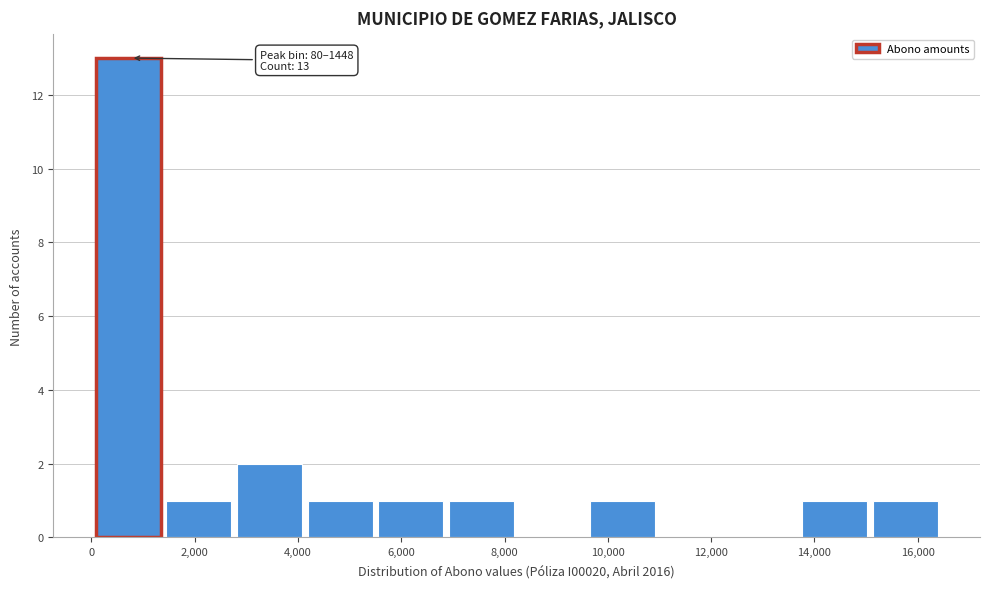

Over which range of the x-axis is the bar tallest?

0 to 1400